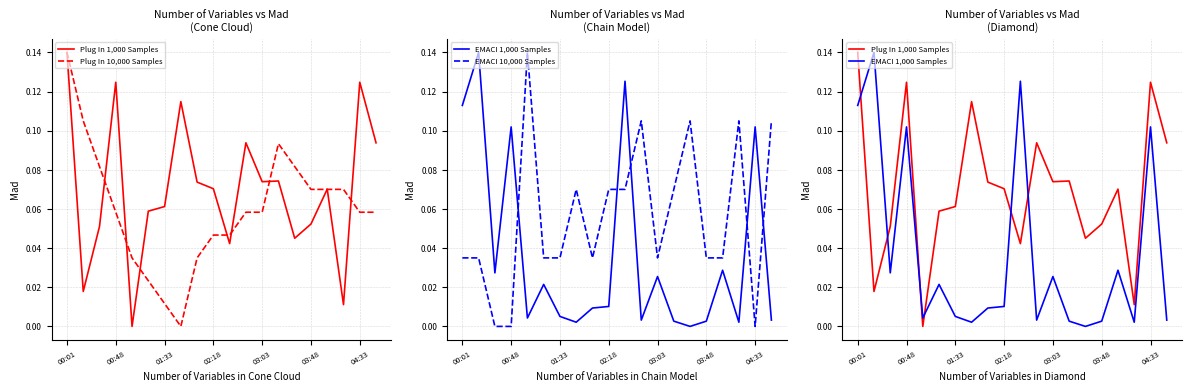

How many interior local peaks does the Samples (÷1e6) series have?

6